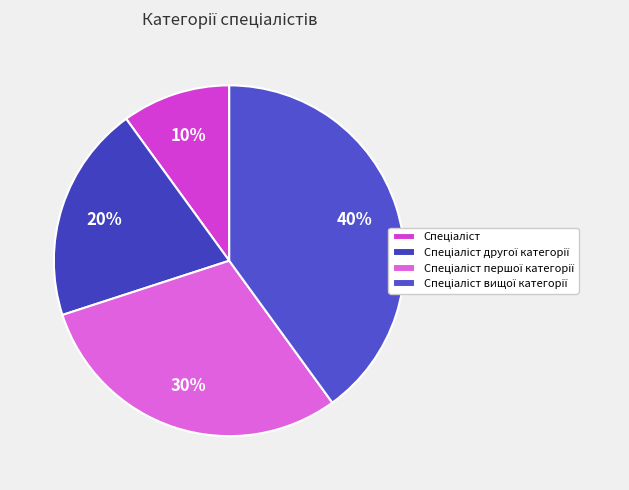

How many segments does this pie chart have?

4